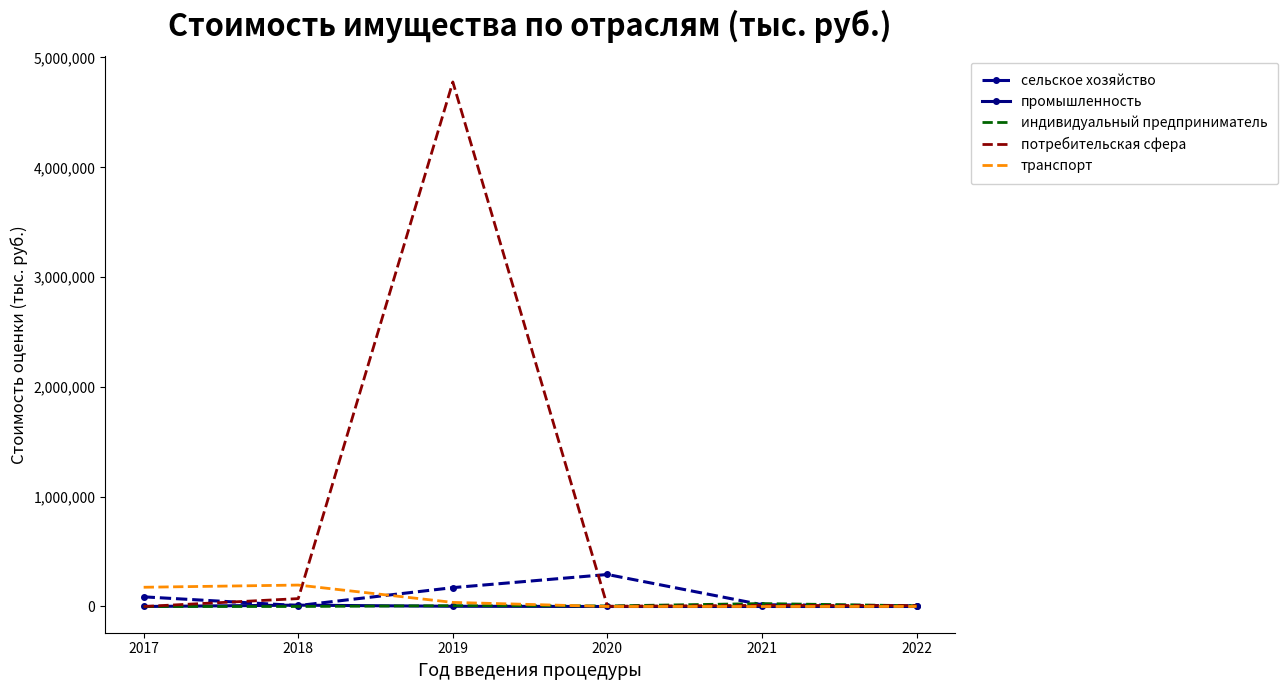

Count the number of data series in this chart.

5